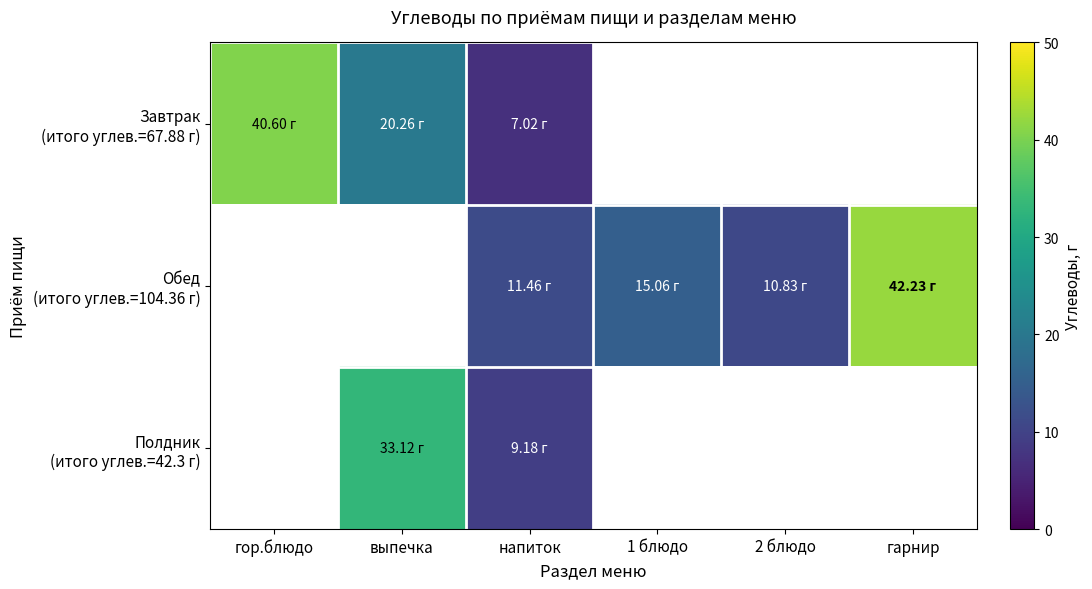

True or false: Завтрак (итого углев.=67.88 г) has a value of 40.6 at гор.блюдо.

True